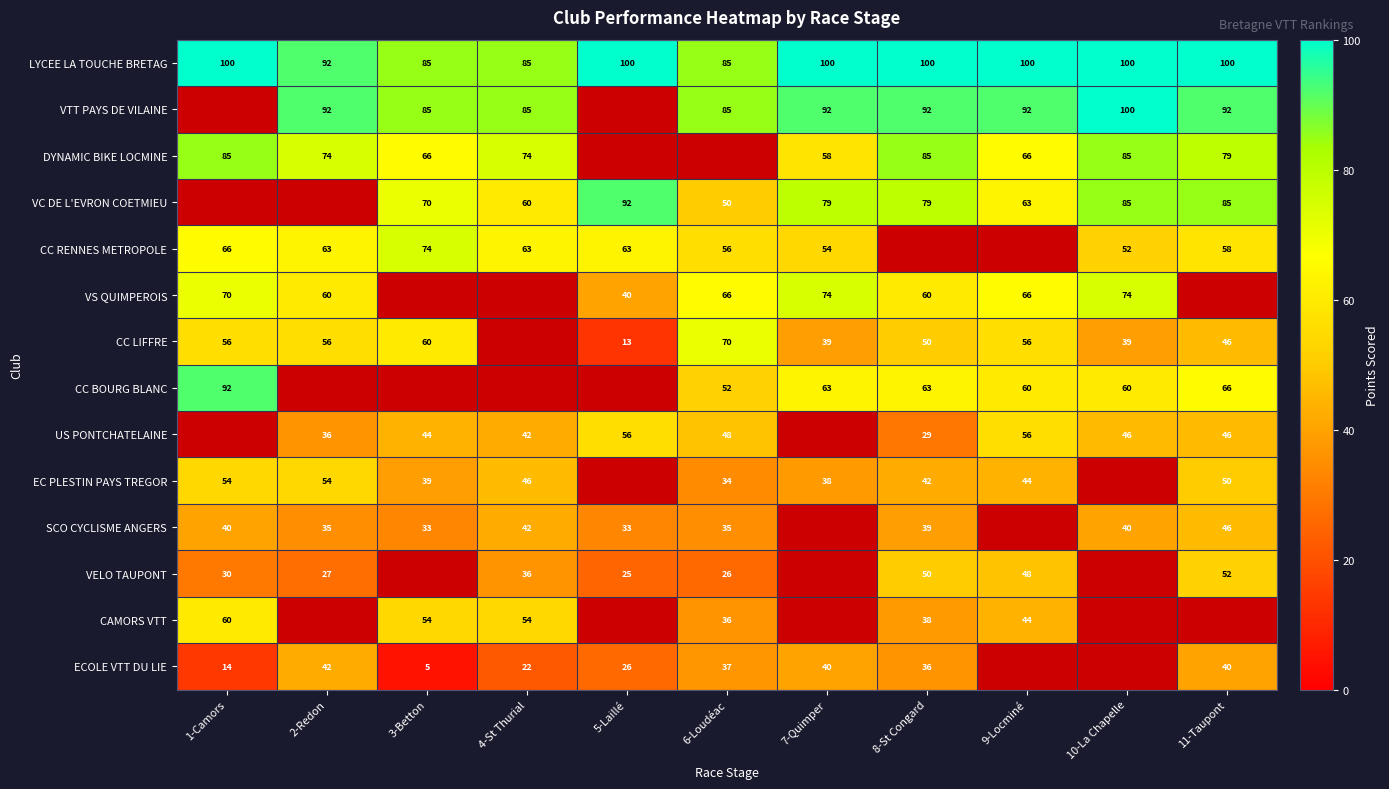

The EC PLESTIN PAYS TREGOR series shows 20.2 at 9-Locminé. True or false?

False